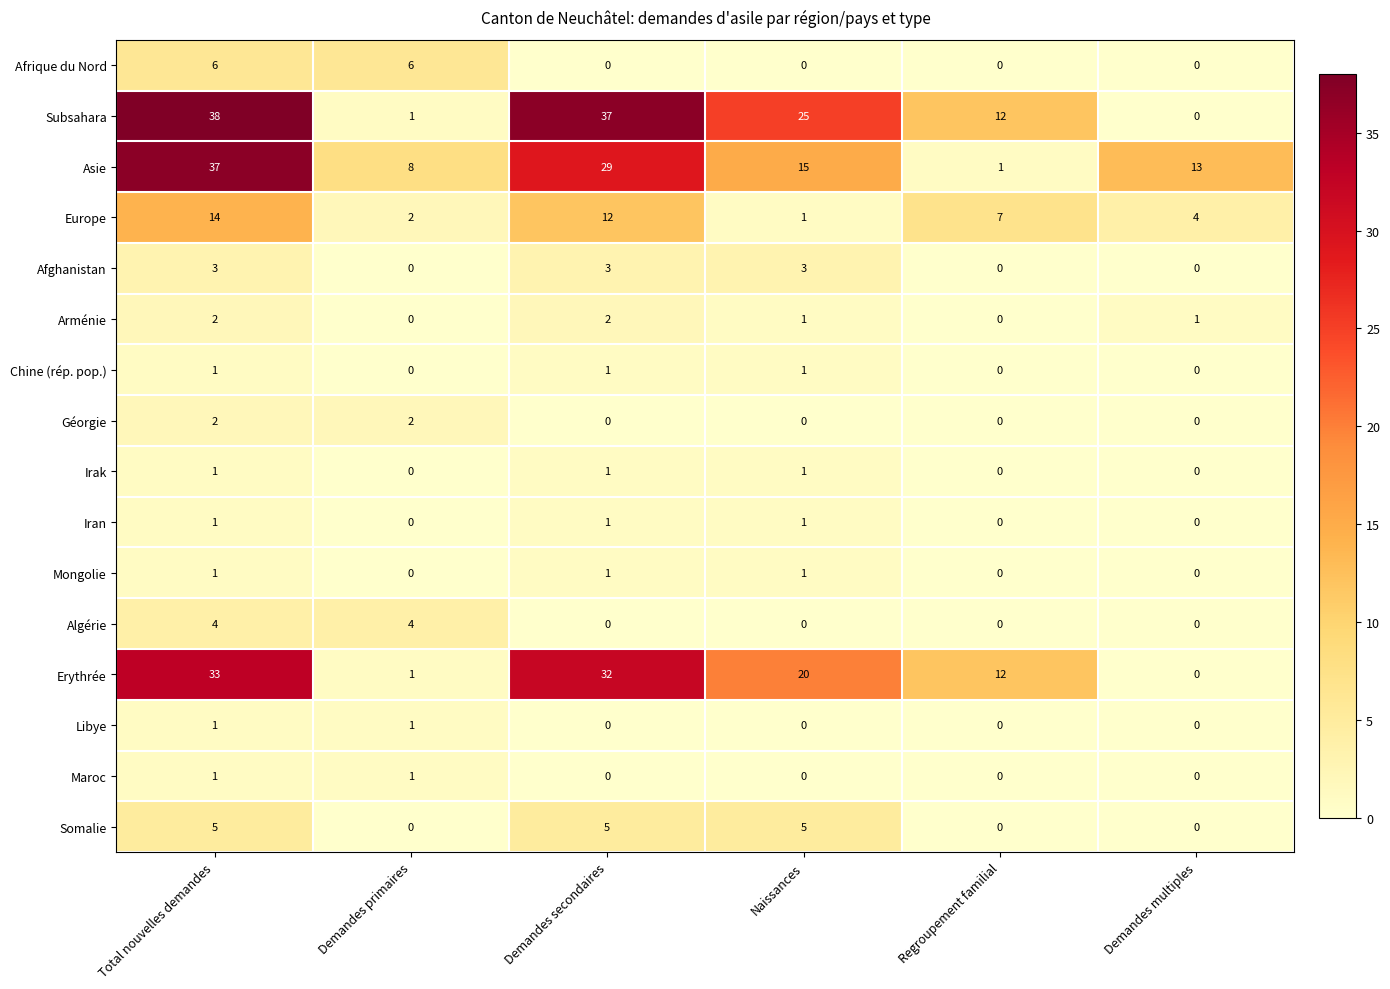

How many series are shown in this chart?

16